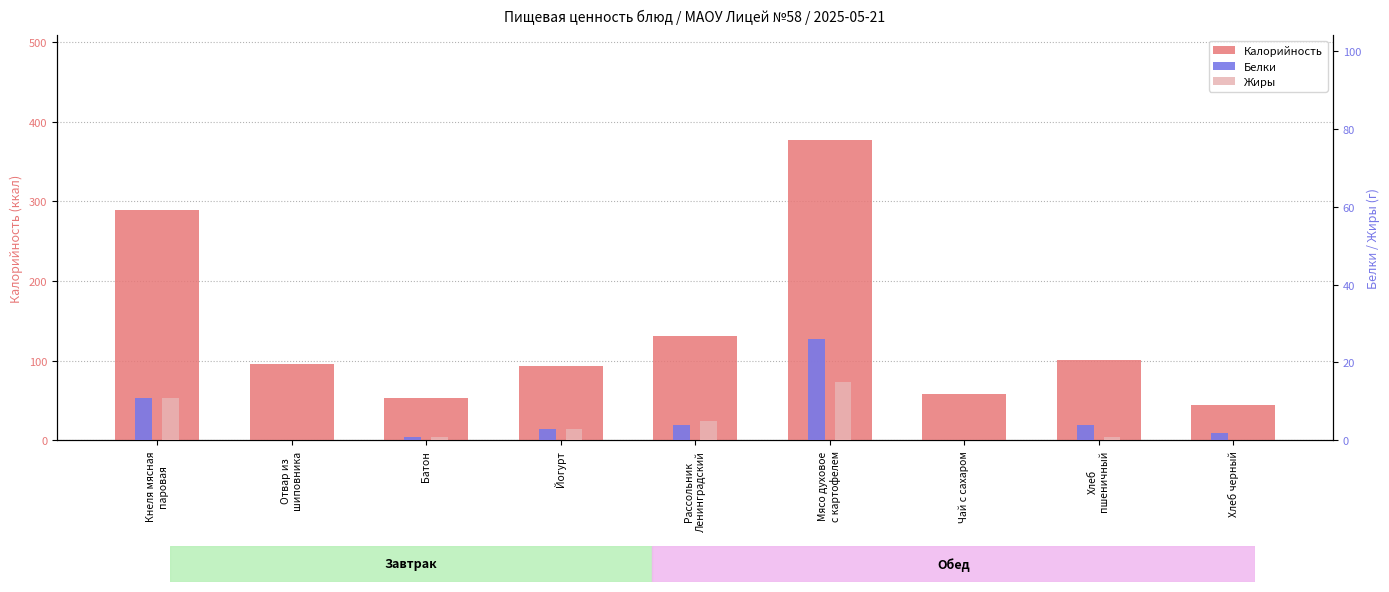

Does the chart contain stacked bars?

No